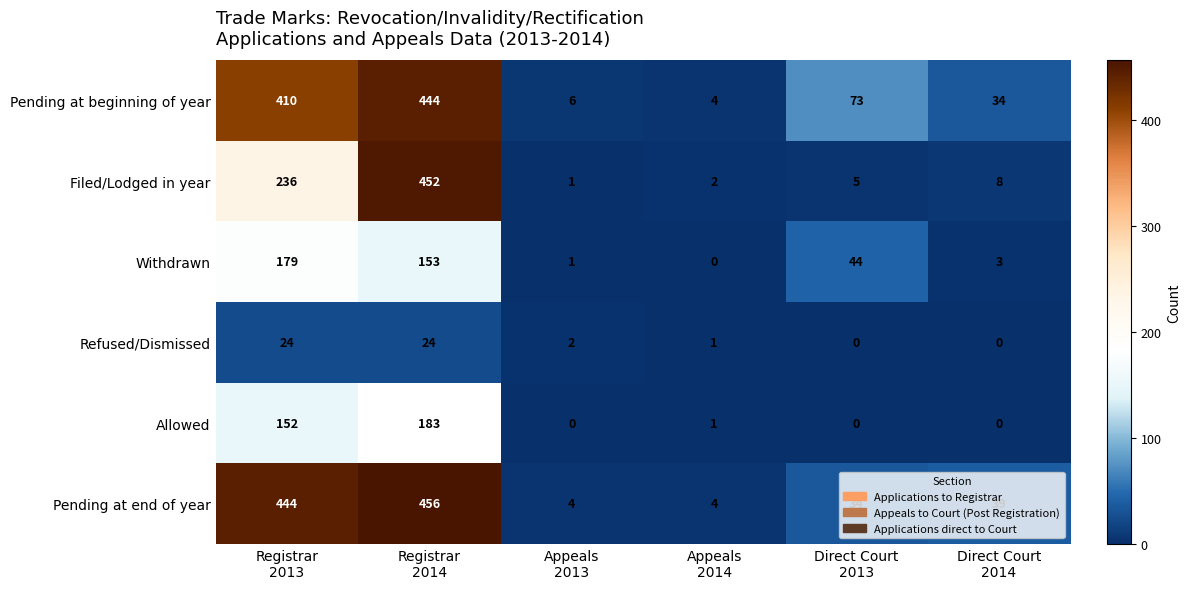

What is the lowest value of the Pending at end of year series?

4